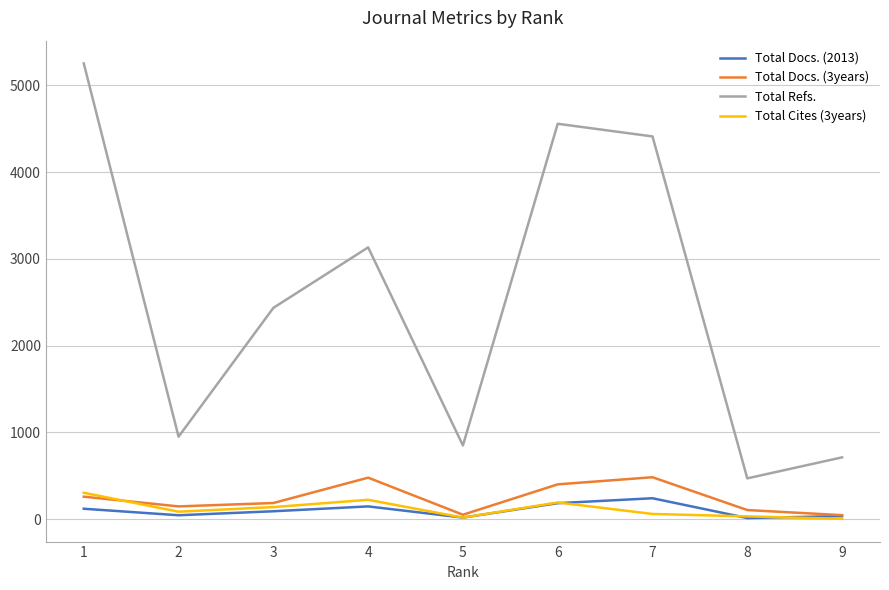

True or false: Total Docs. (2013) and Total Refs. cross at least once.

False